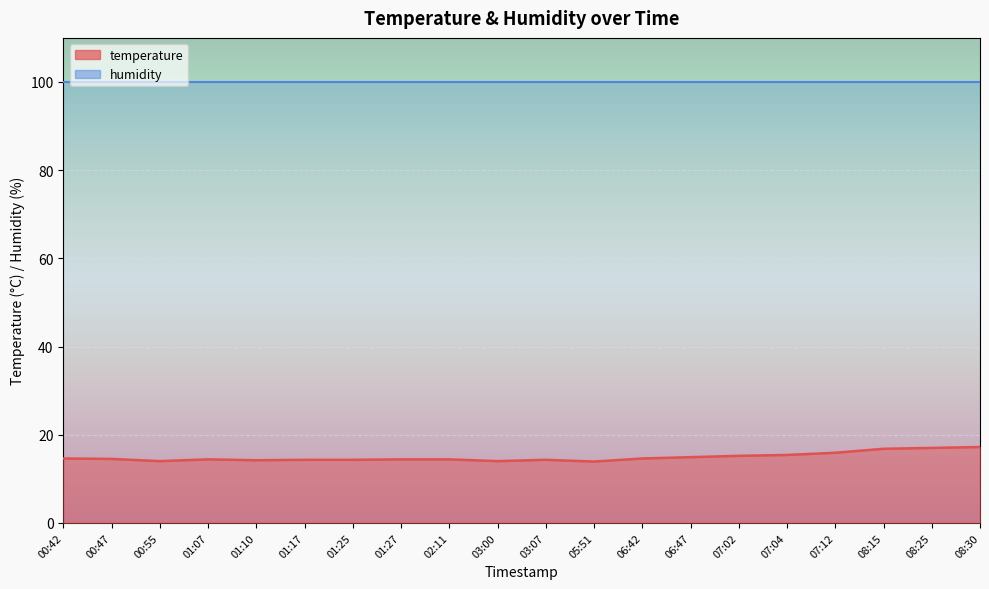

What is the change in value from 07:02 to 08:30?

+2.0